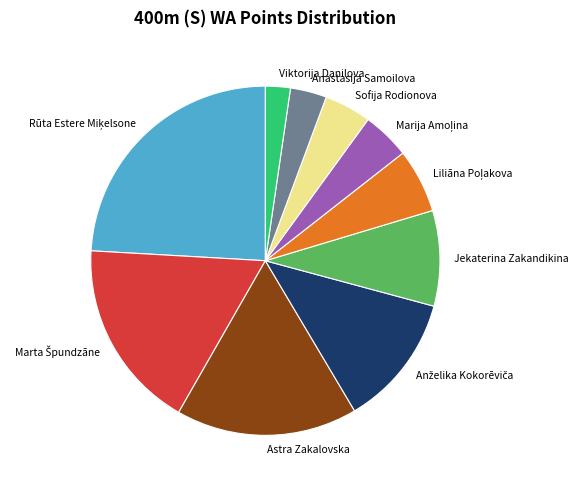

Is it true that Sofija Rodionova is 18% of the pie?

False